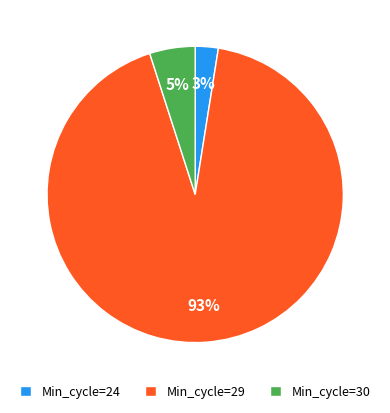

To the nearest percent, what portion does Min_cycle=24 represent?

3%